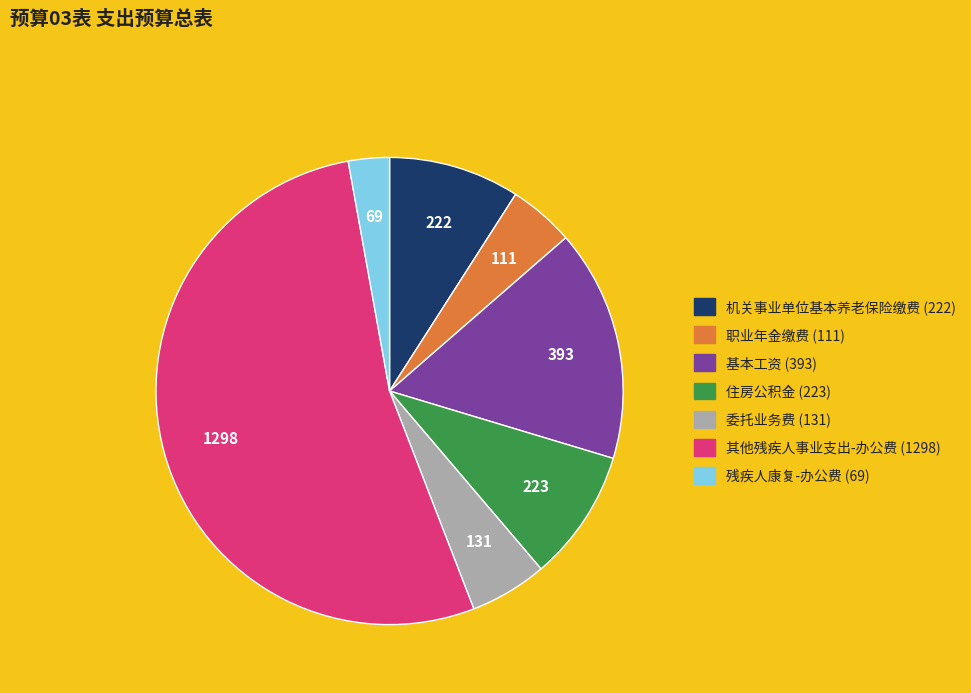

How many segments does this pie chart have?

7